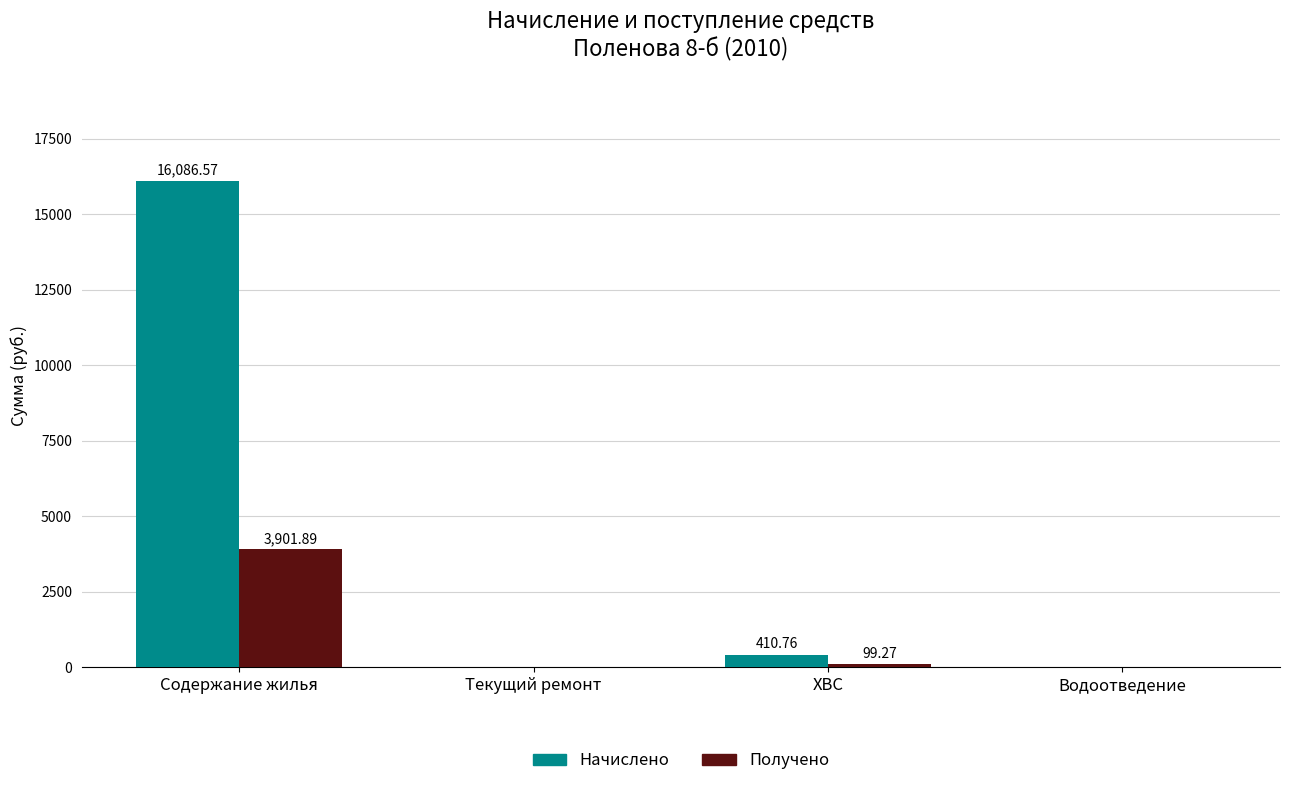

How many values in Начислено are above zero?

2